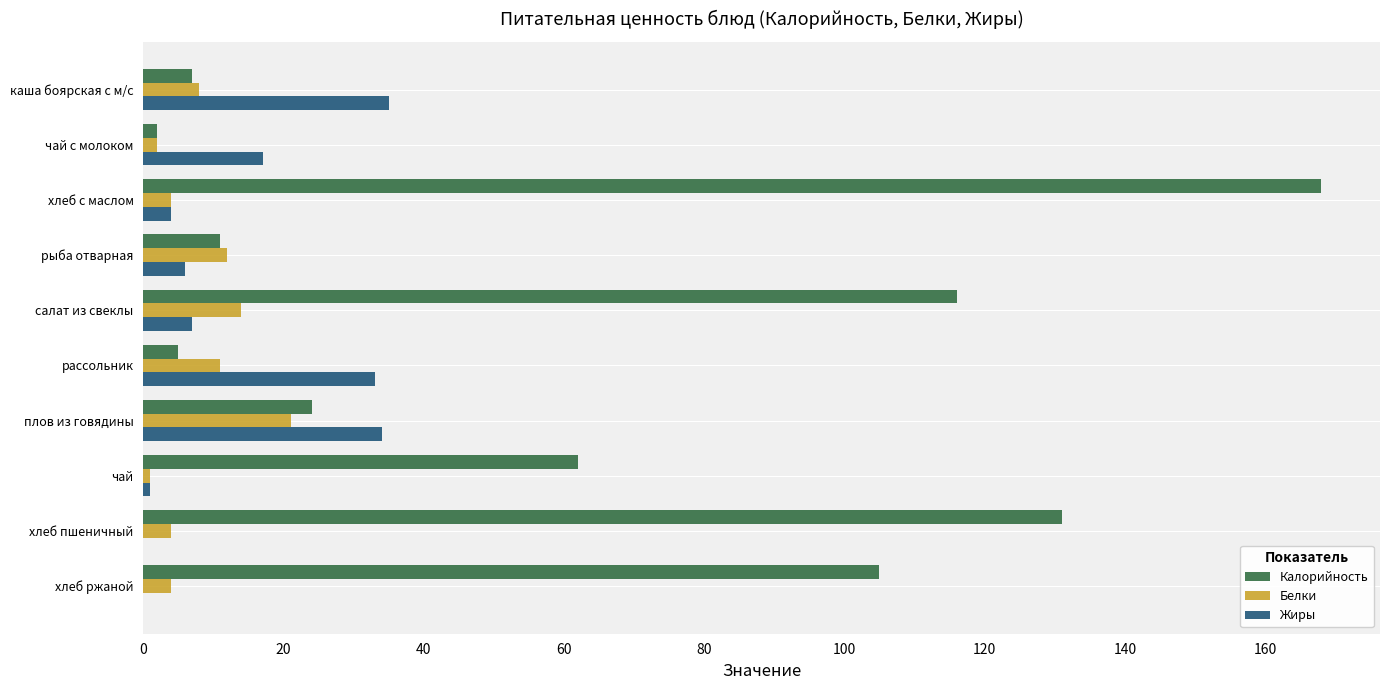

At which label does Калорийность reach its peak?

хлеб с маслом